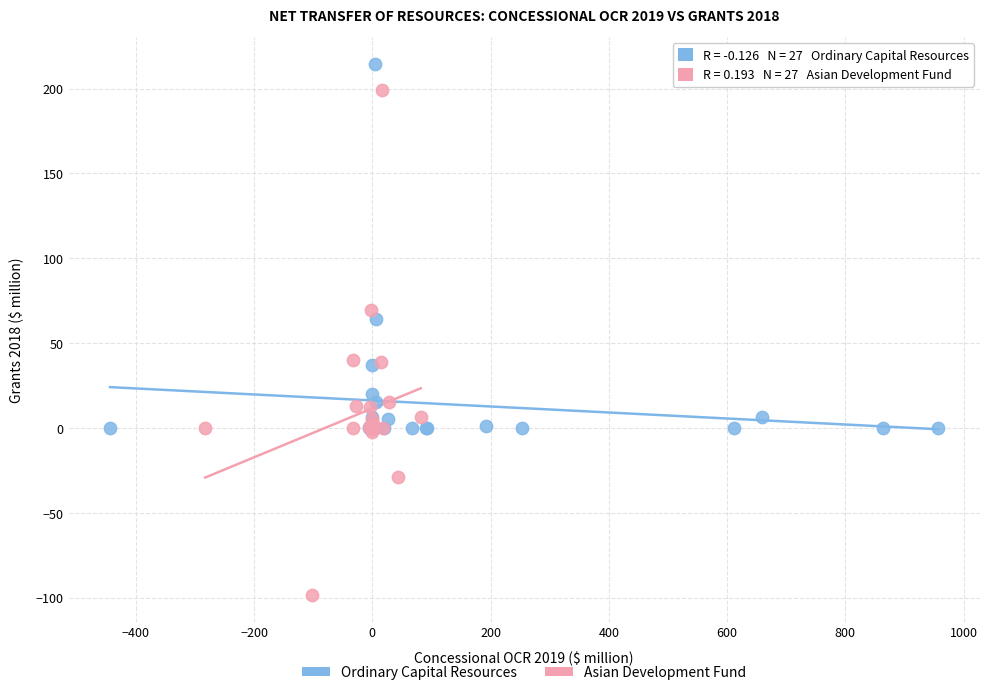

Which series reaches the maximum Y coordinate?

Ordinary Capital Resources